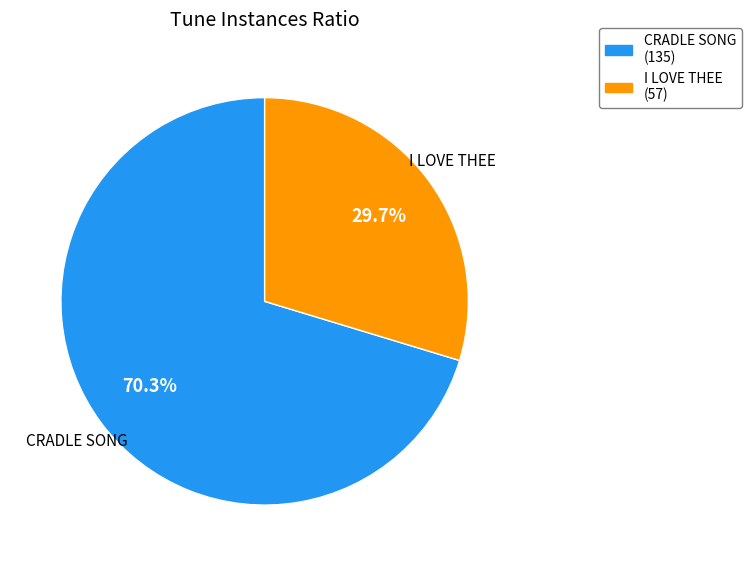

What is the largest slice in the pie chart?

CRADLE SONG